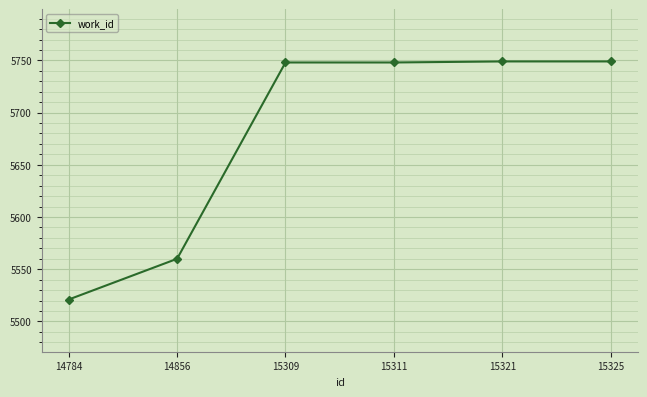

At which label is the value closest to 5635?

14856